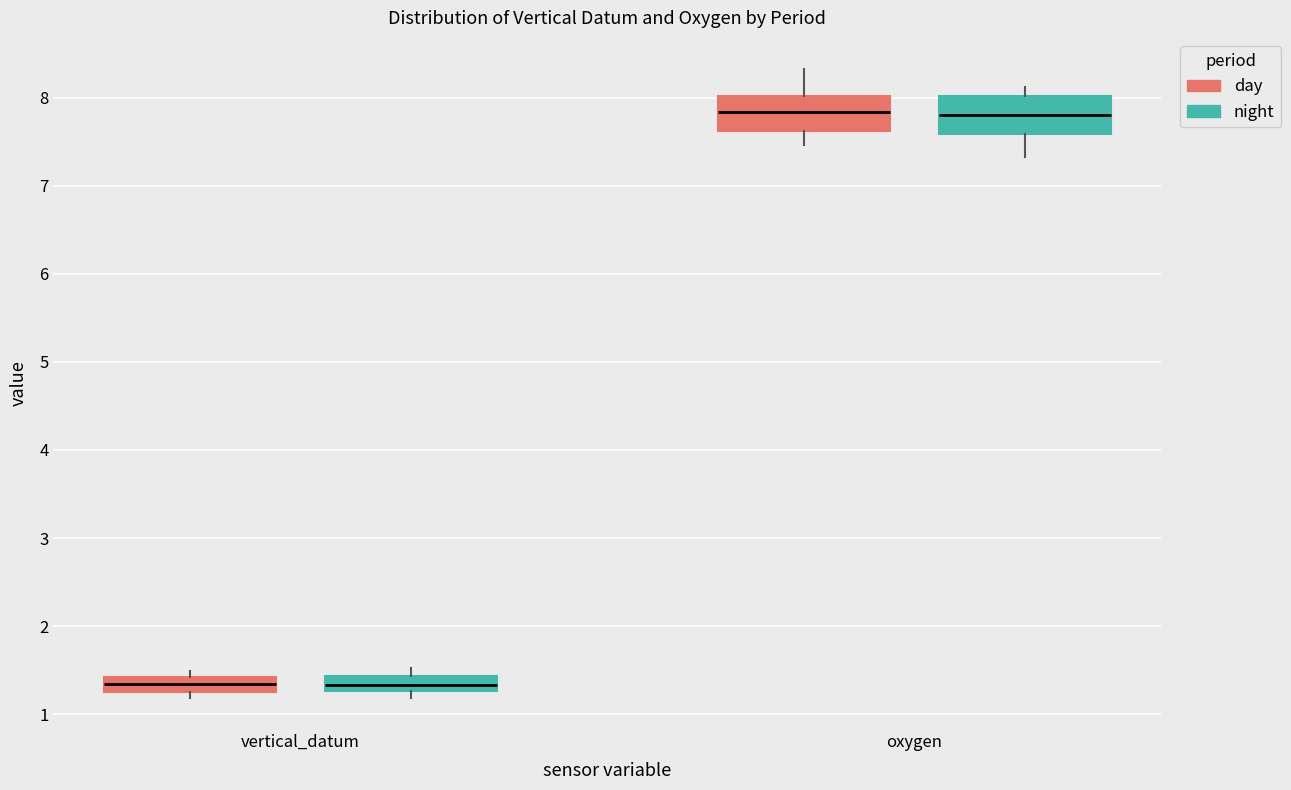

Where is the upper edge of the box for oxygen (night) on the y-axis? The values are not printed on the chart, so give them approximately, as read against the axis.

8.0